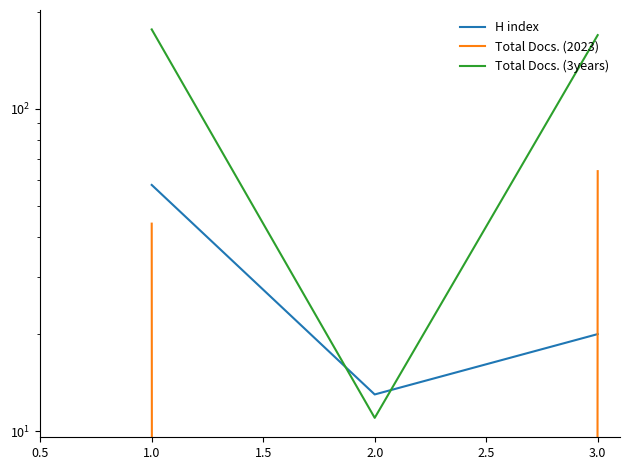

What is the value of the Total Docs. (2023) point at the 1st from the left?

44